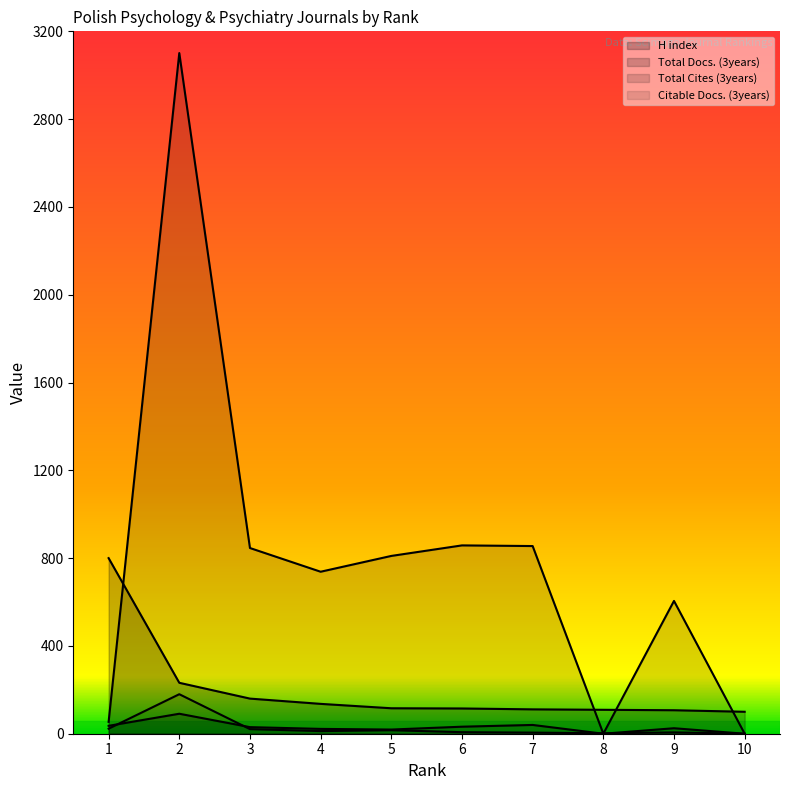

In Citable Docs. (3years), how many points are lower than both neighbors (excluding endpoints)?

2